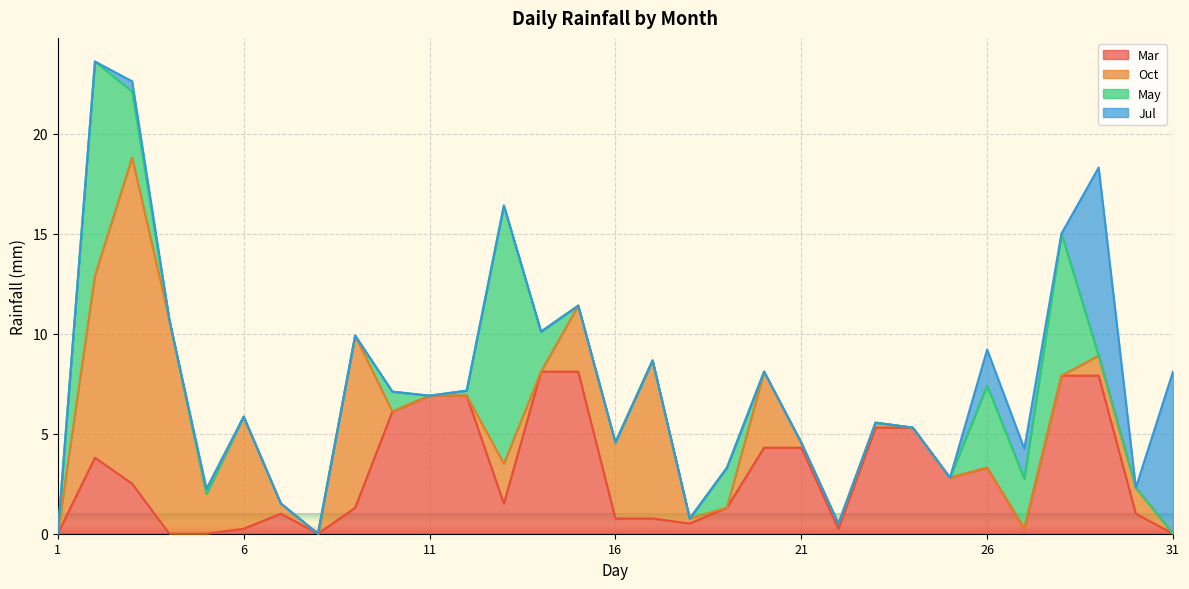

Between which two adjacent categories do Jul and Oct first intersect?

29 and 30